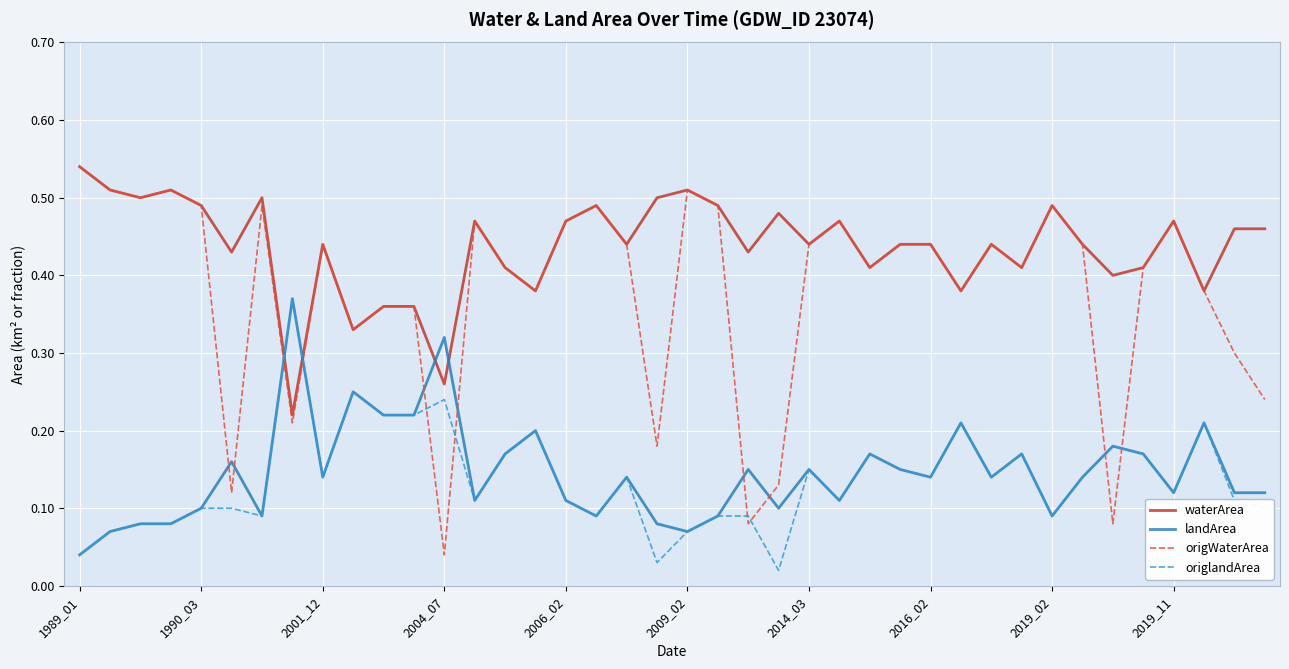

True or false: waterArea and origlandArea intersect in this chart.

True